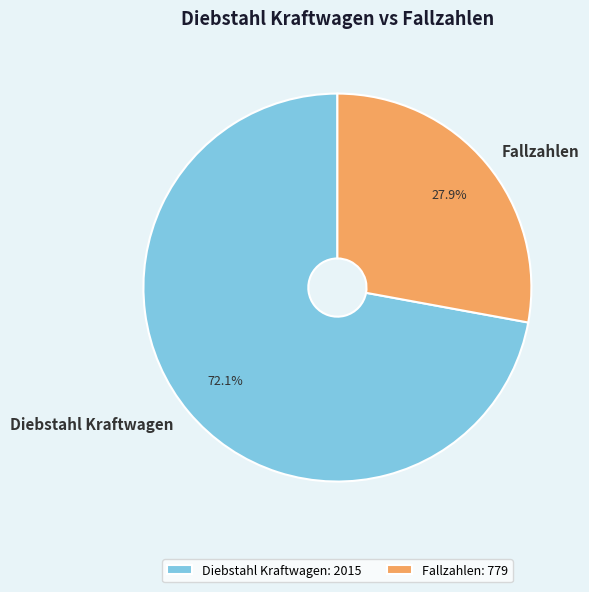

What is the largest slice in the pie chart?

Diebstahl Kraftwagen